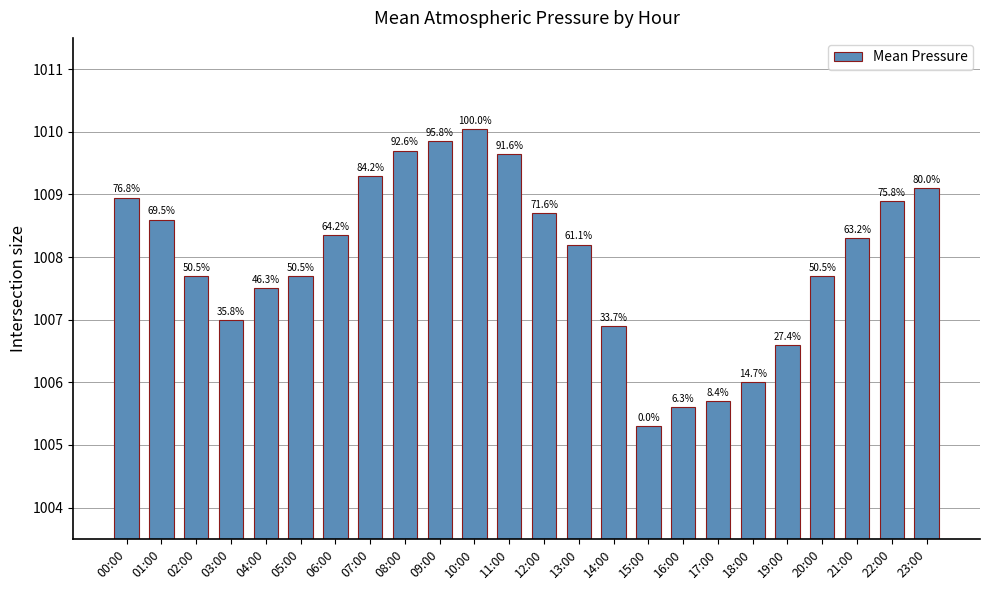

Are the bars horizontal?

No